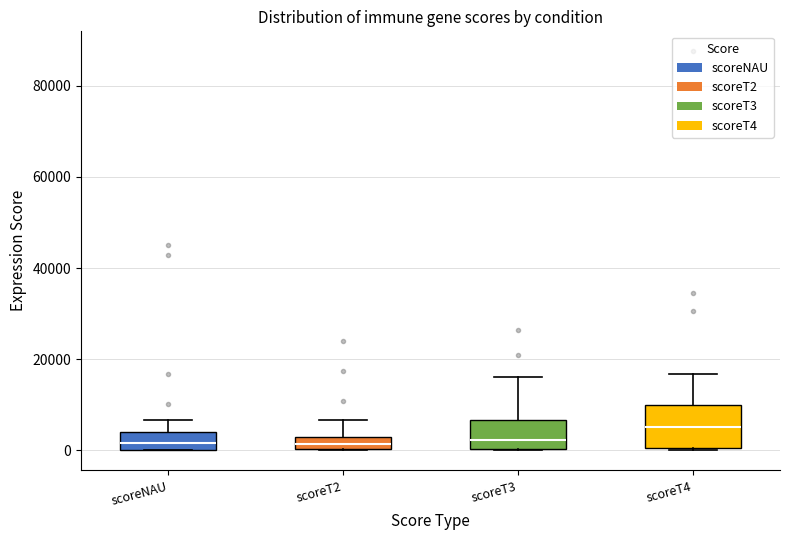

Comparing the boxes themselves (not the whiskers), which one is the tallest?

scoreT4